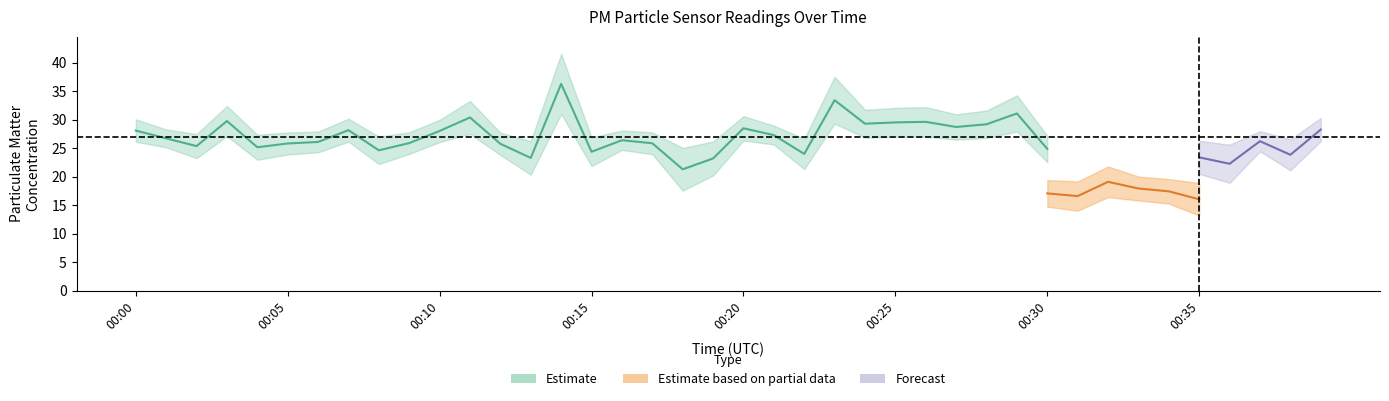

How many values in the P1 series exceed 26?

22